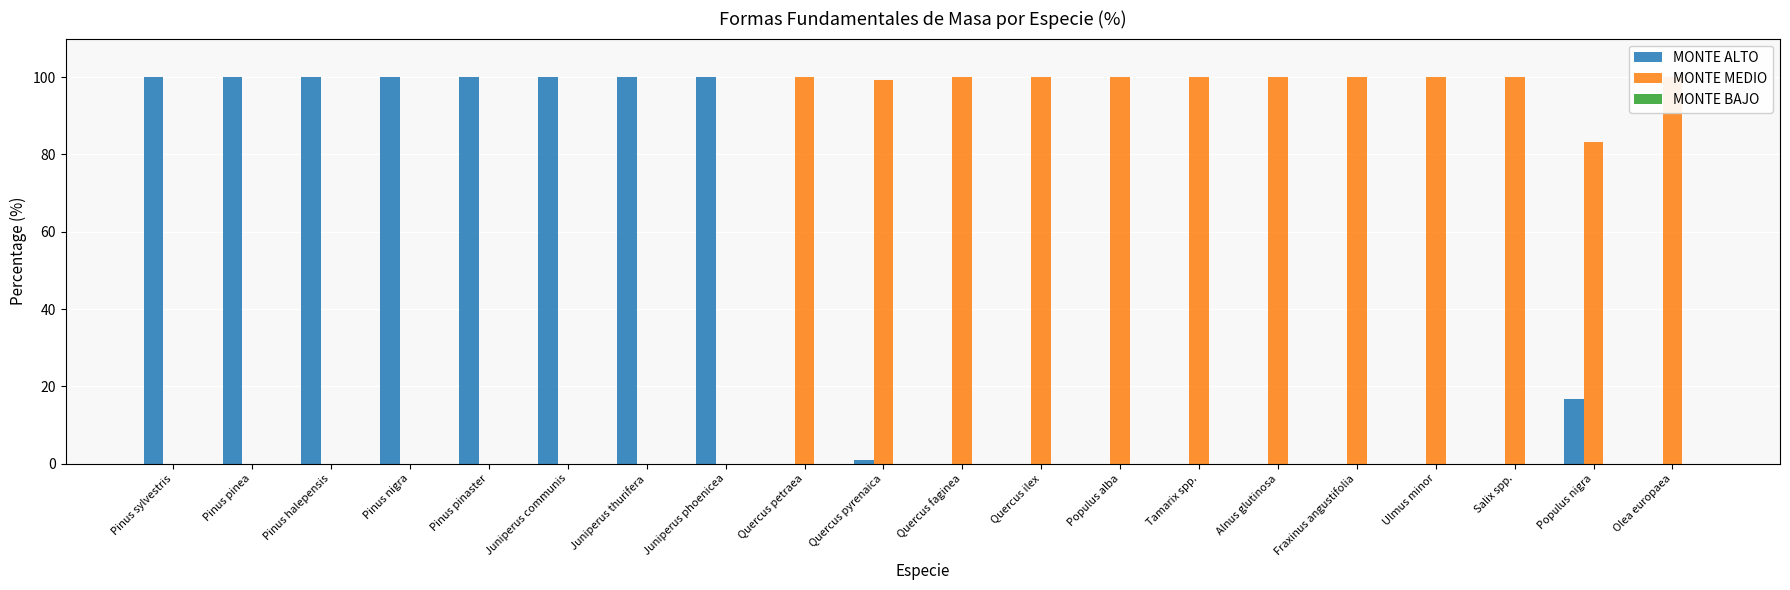

What is the total value across all series at Pinus sylvestris?

100.0